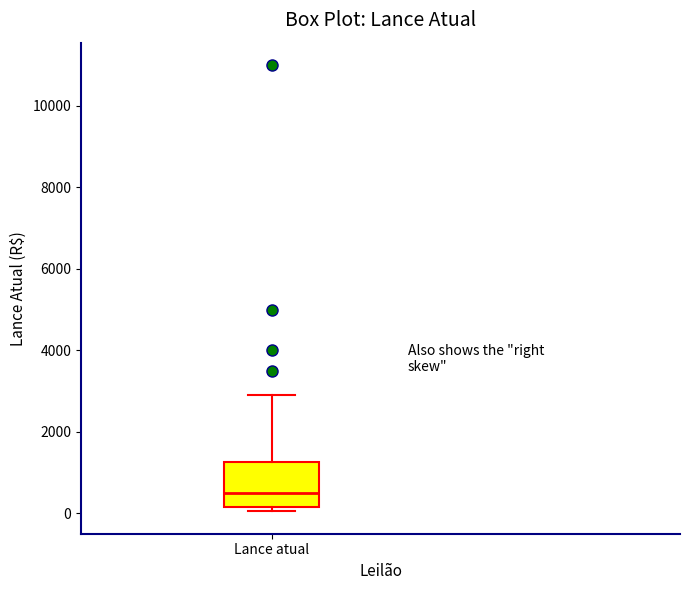

Transcribe this box plot: give where the median line is, the range the box spans, and where the two whiskers end, as read against the y-axis. The values are not printed on the chart, so give them approximately, as read against the axis.

median 600, box 200 to 1200, whiskers 0 to 3000